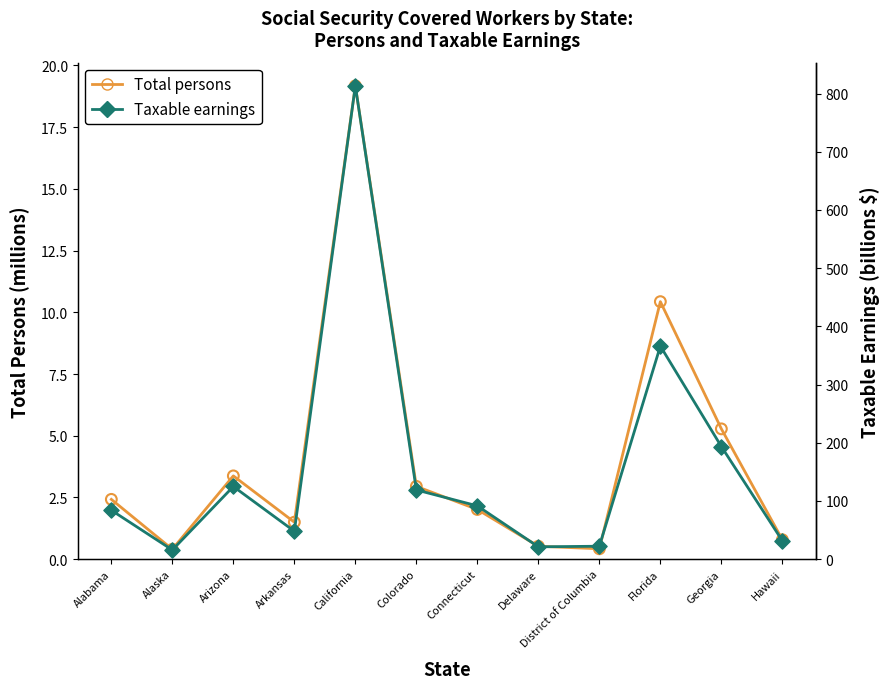

What is the total value across all series at Delaware?

21.8